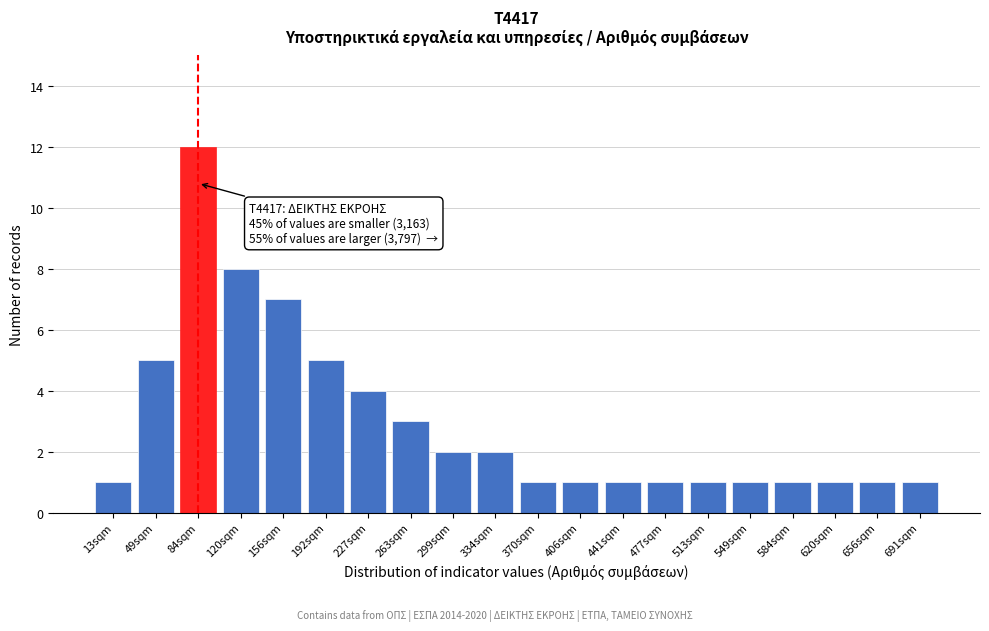

Reading right to left, extract all data points from this chart.

1	1	1	1	1	1	1	1	1	1	2	2	3	4	5	7	8	12	5	1